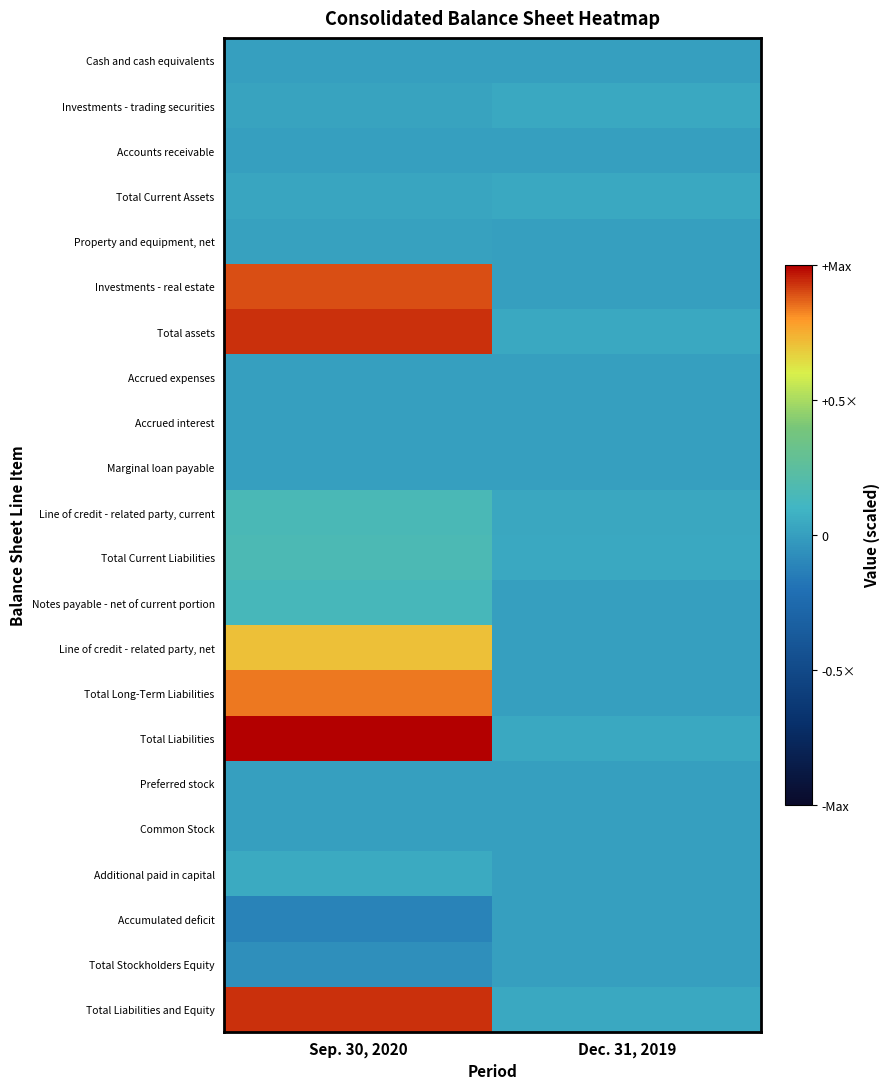

What is the spread (max minus min) of values at Sep. 30, 2020?

0.6